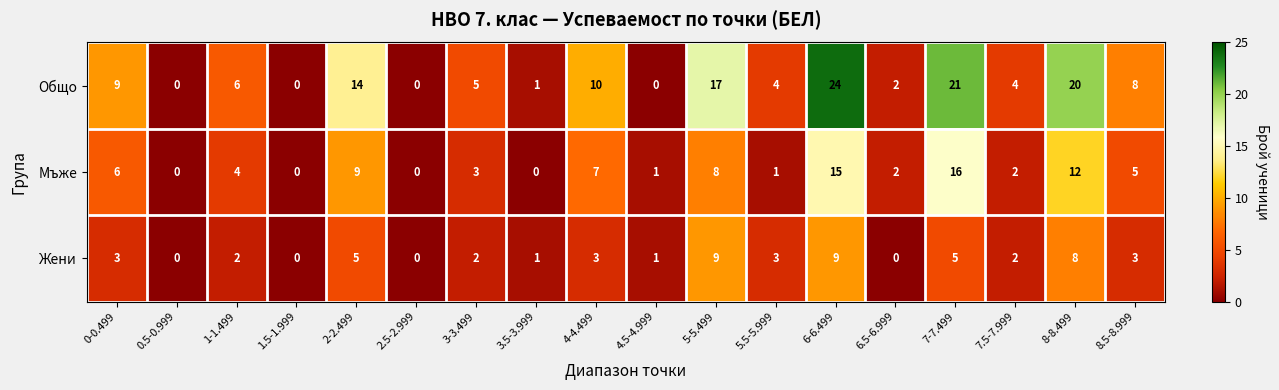

How many series are shown in this chart?

3